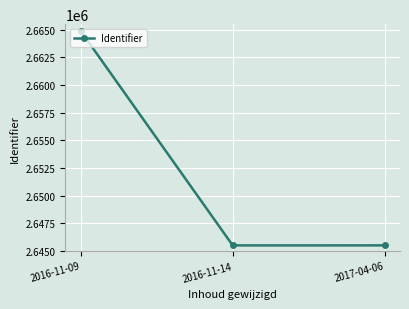

The value at 2017-04-06 is 2645505. True or false?

True